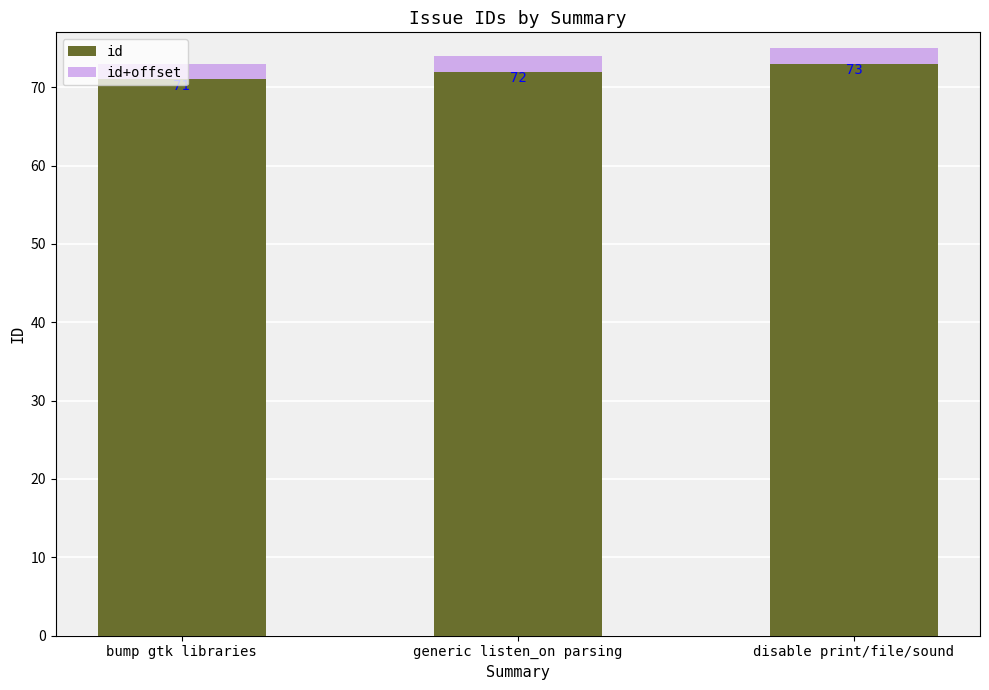

What is the label of the 2nd bar from the right?

generic listen_on parsing